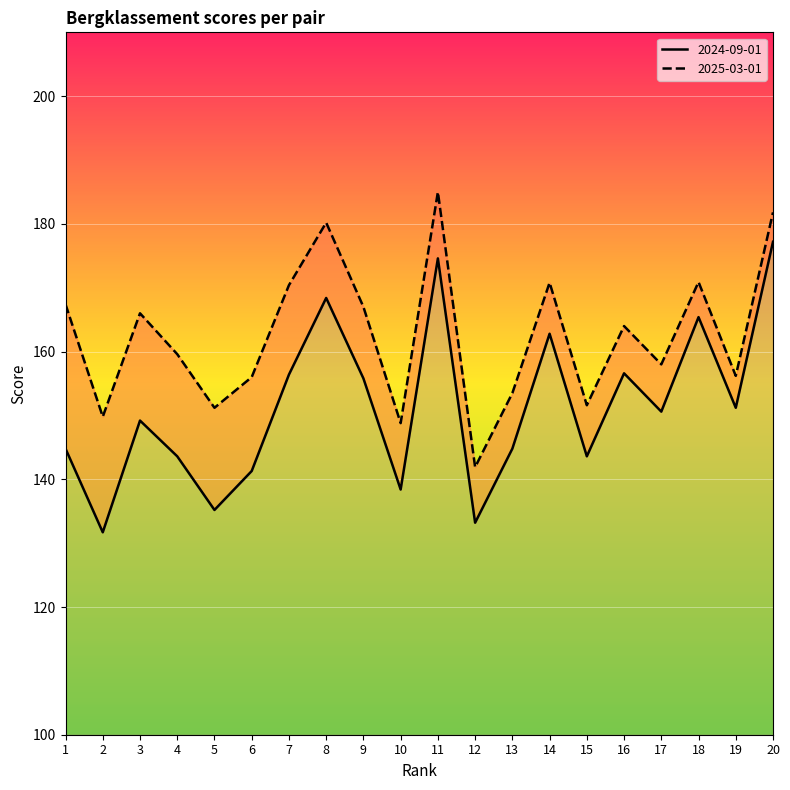

What is the sum of the 2024-09-01 values at 13 and 15?

288.4